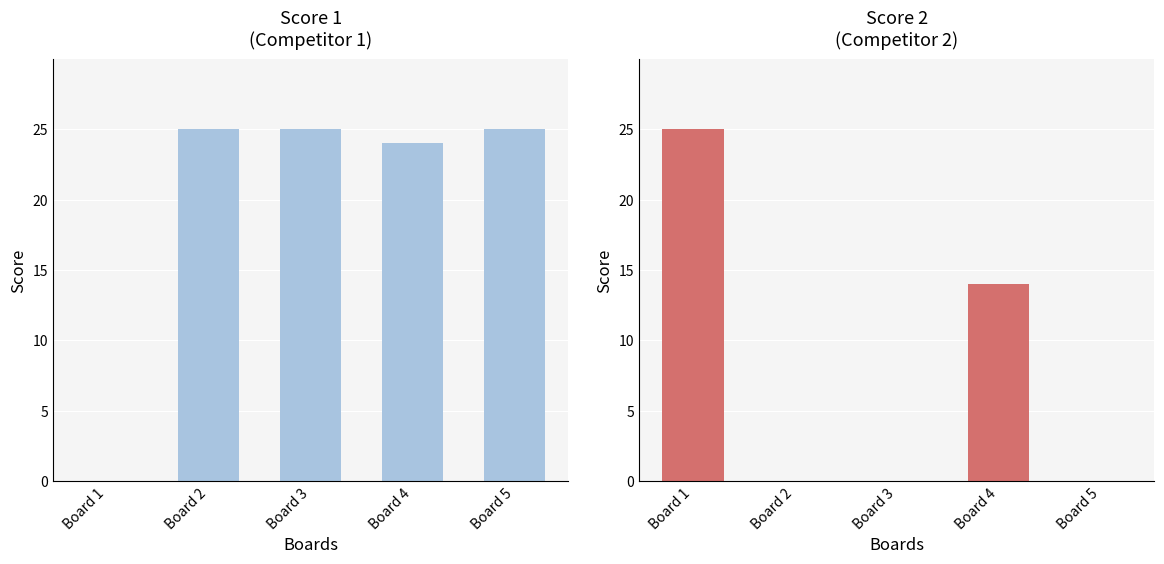

Reading left to right, what are all the values shown in this chart?

Score 1: Board 1=0	Board 2=25	Board 3=25	Board 4=24	Board 5=25
Score 2: Board 1=25	Board 2=0	Board 3=0	Board 4=14	Board 5=0